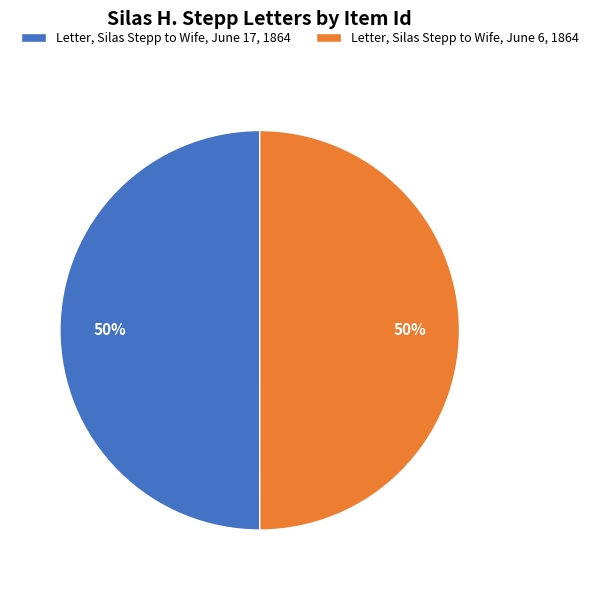

Combined, do Letter, Silas Stepp to Wife, June 17, 1864 and Letter, Silas Stepp to Wife, June 6, 1864 account for over 50%?

Yes